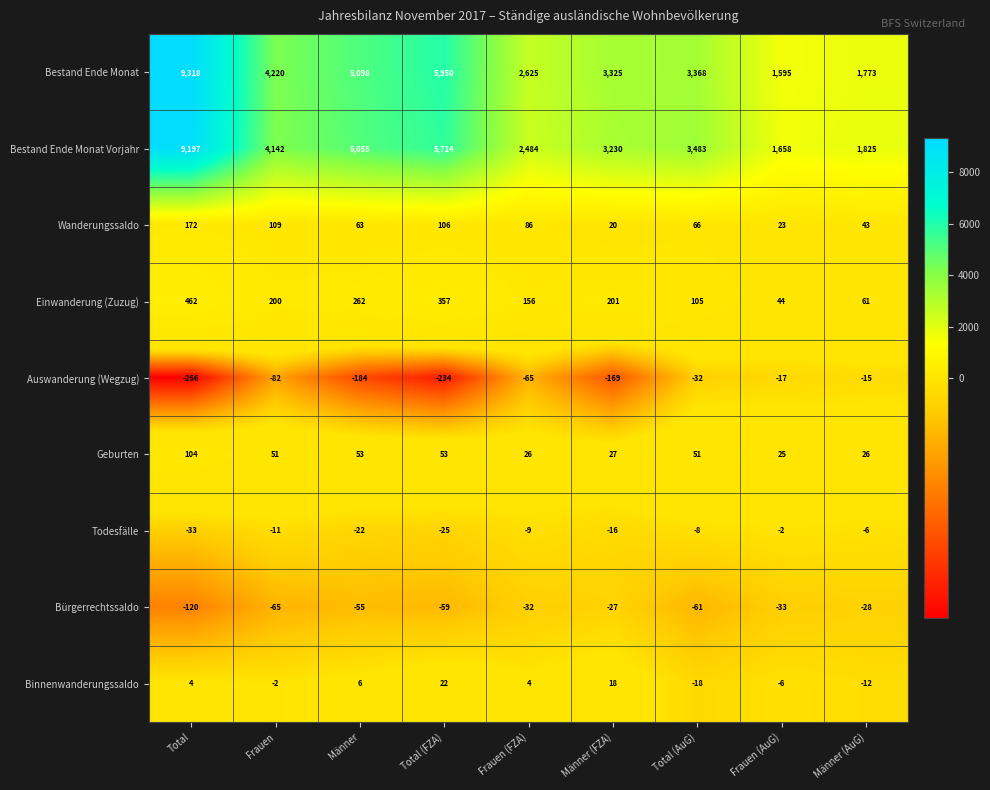

The value of Todesfälle at Frauen (AuG) is -2. True or false?

True